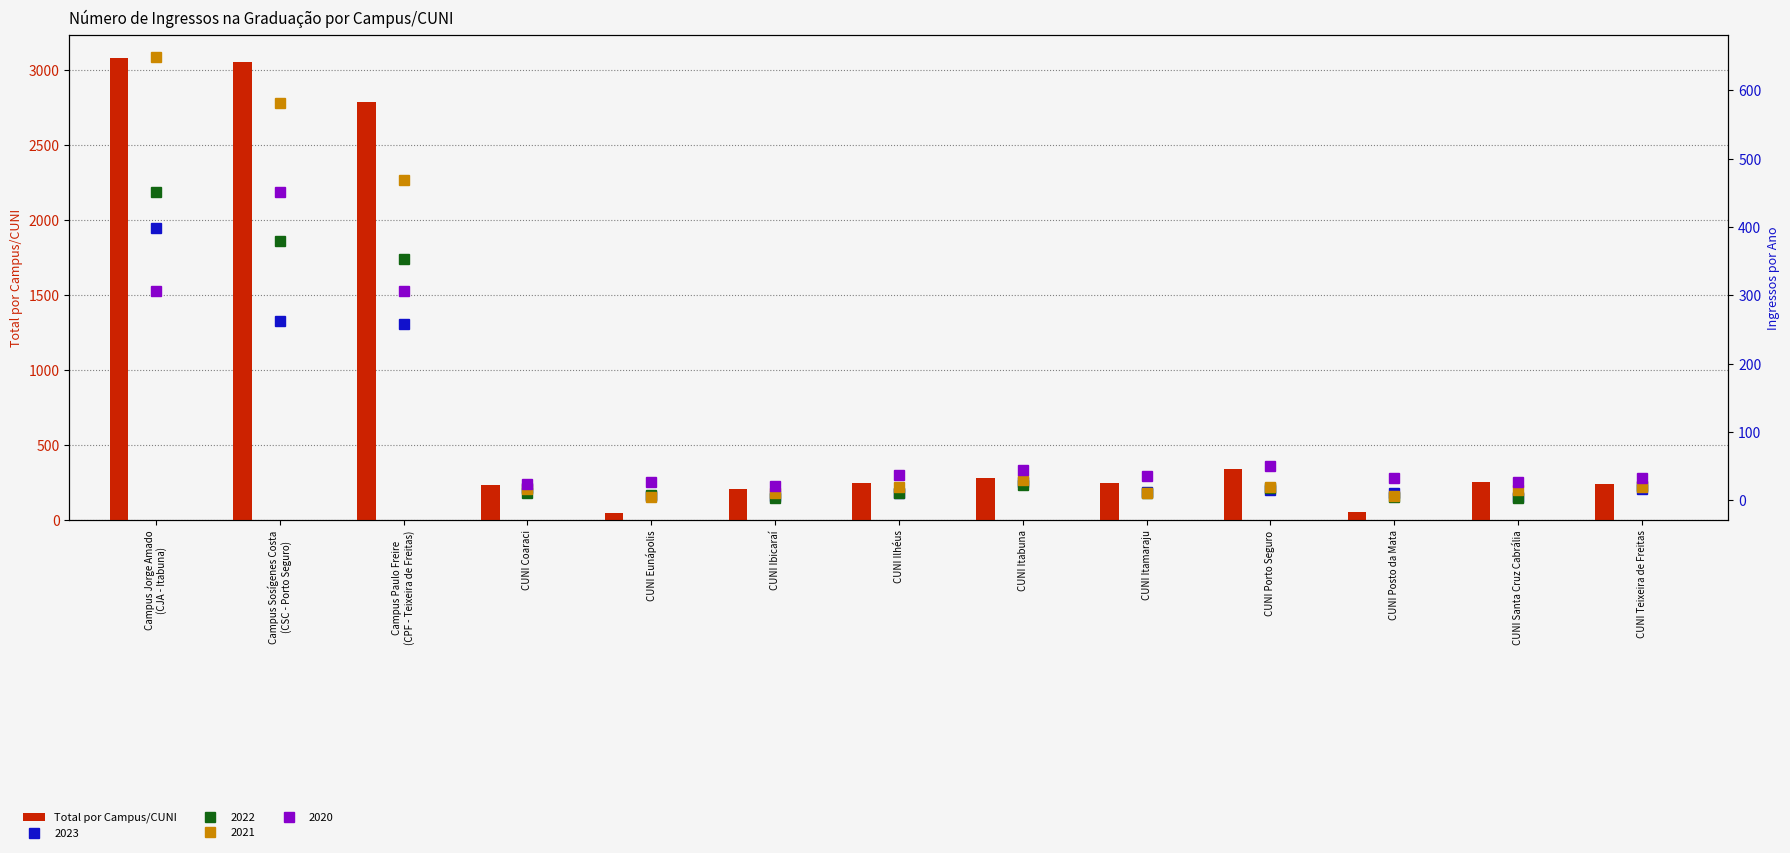

What is the sum of all values?

11080